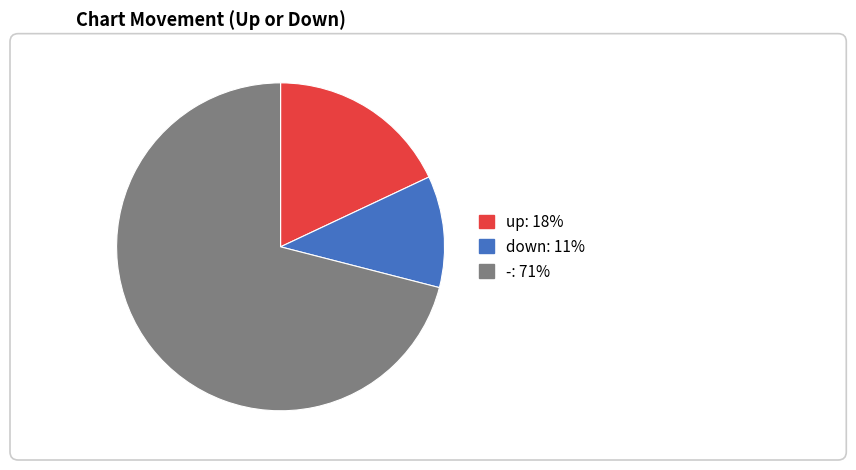

What portion of the pie excludes down?

89.0%